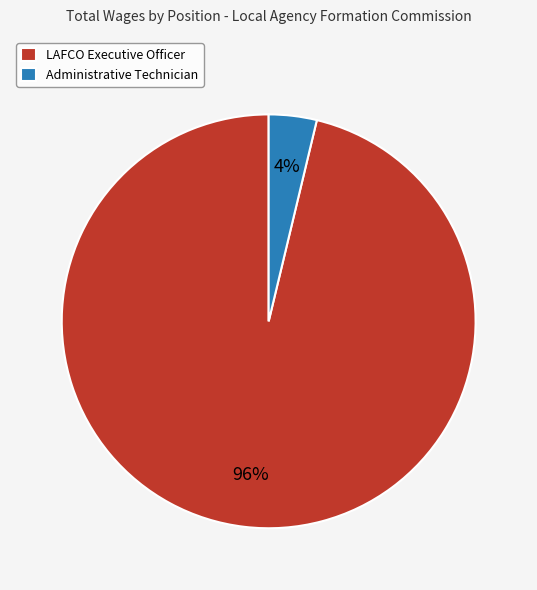

How many segments does this pie chart have?

2